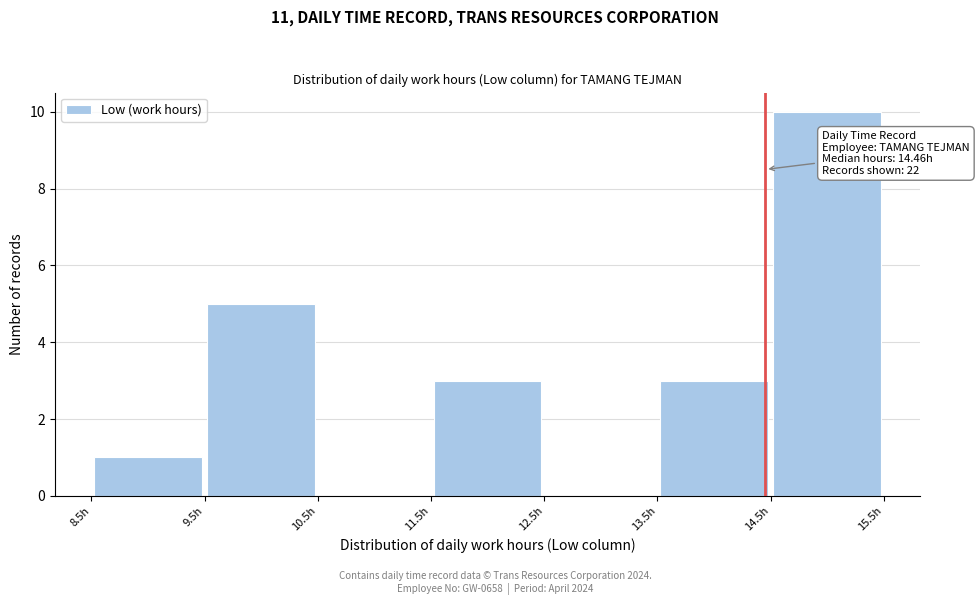

Which range on the x-axis has the tallest bar?

14.5 to 15.5